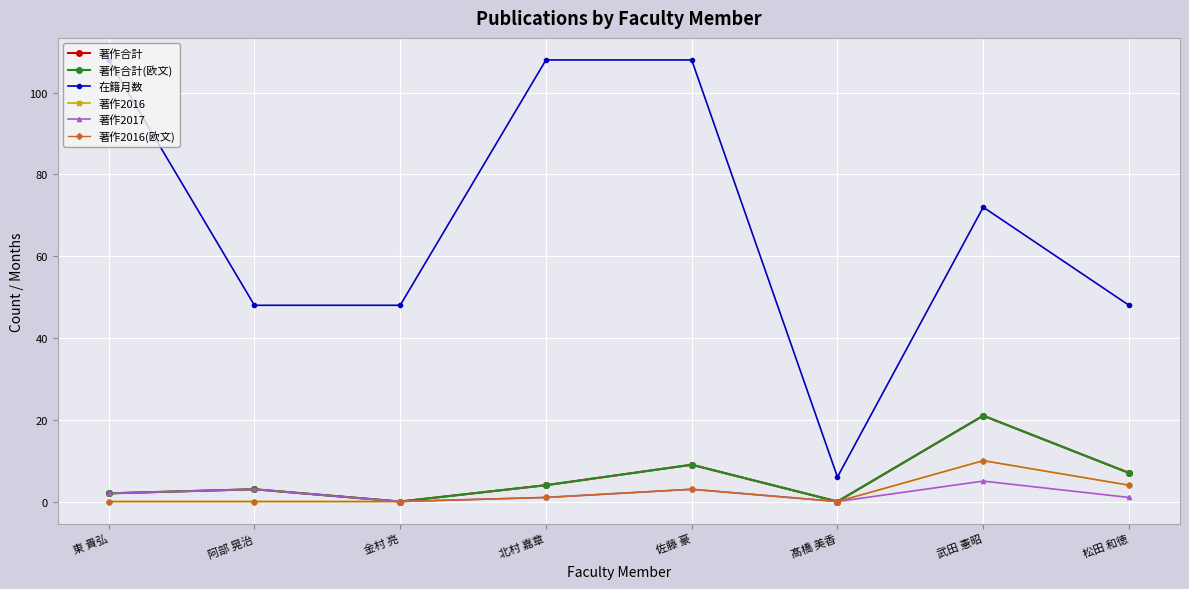

Where is the first local maximum for 著作2017?

阿部 晃治